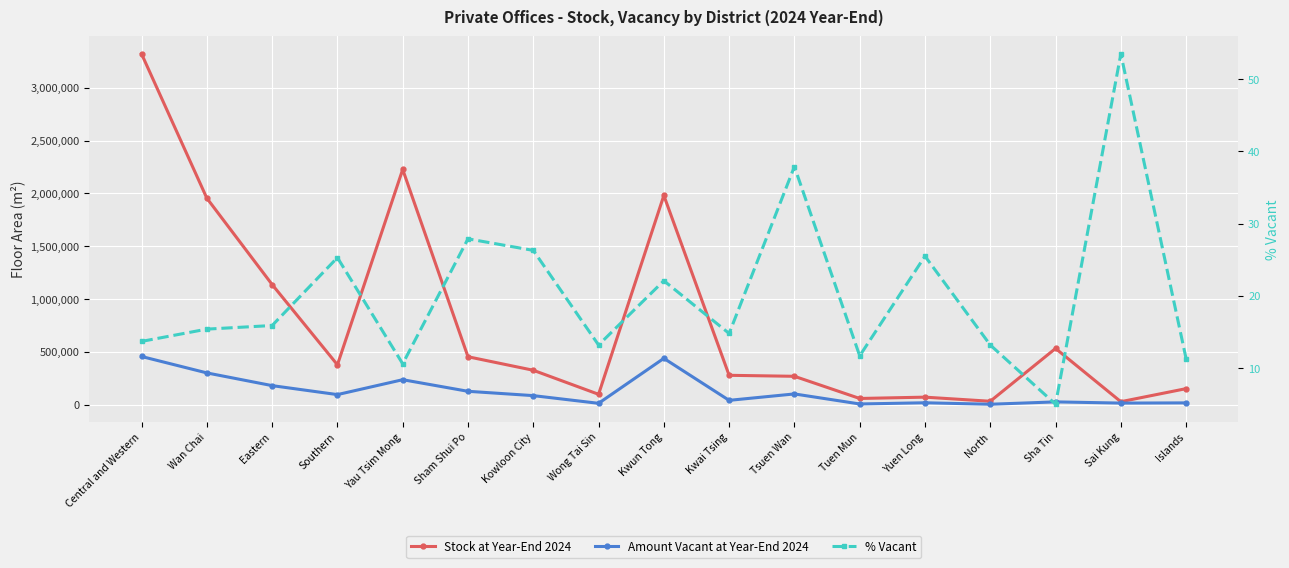

Which series changed the most between Kowloon City and Tuen Mun?

Stock at Year-End 2024